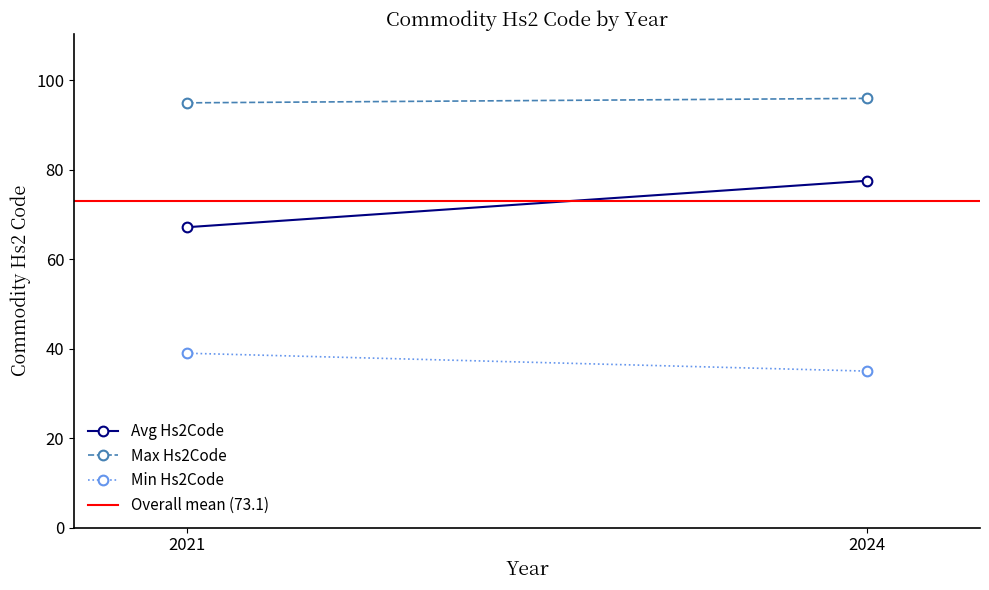

How many lines are shown in the chart?

4